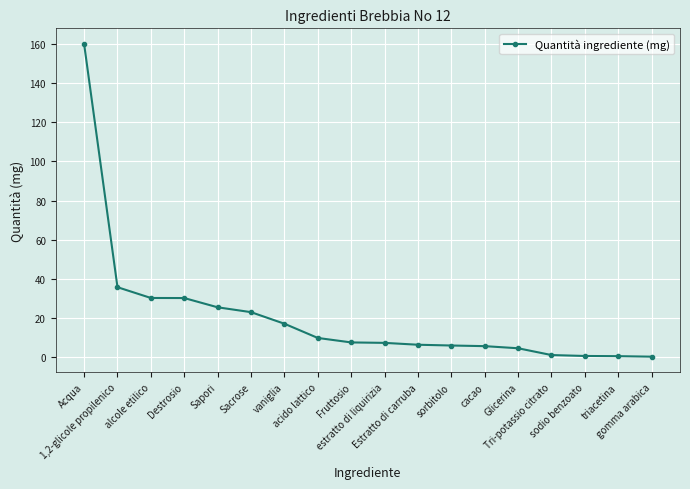

What is the average value?

20.6